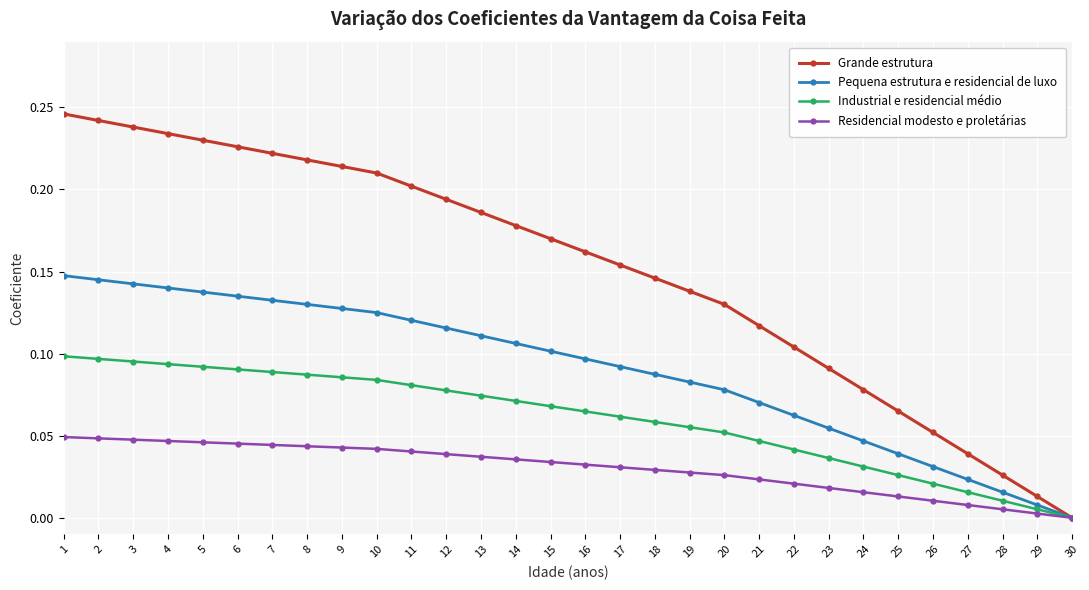

How many data points in Grande estrutura are above 0?

29